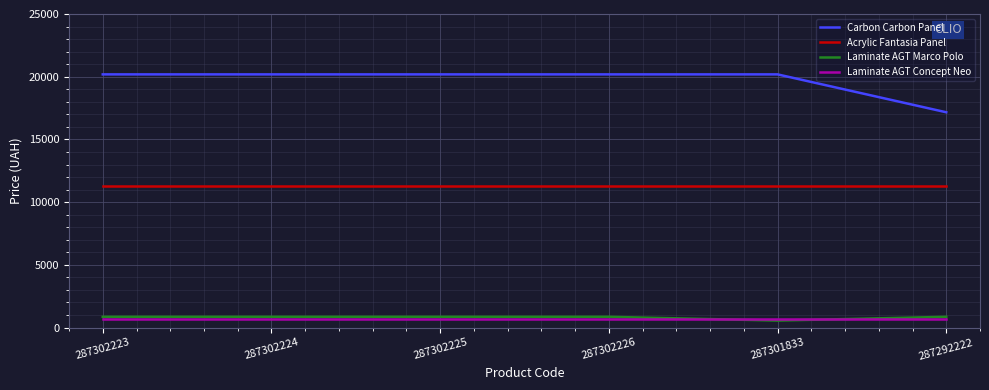

The value of Laminate AGT Marco Polo at 287301833 is 557.6. True or false?

True